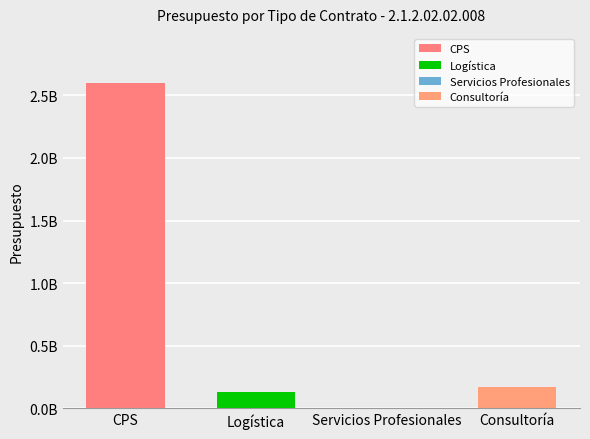

What value does the data have at CPS?

2600418236.7